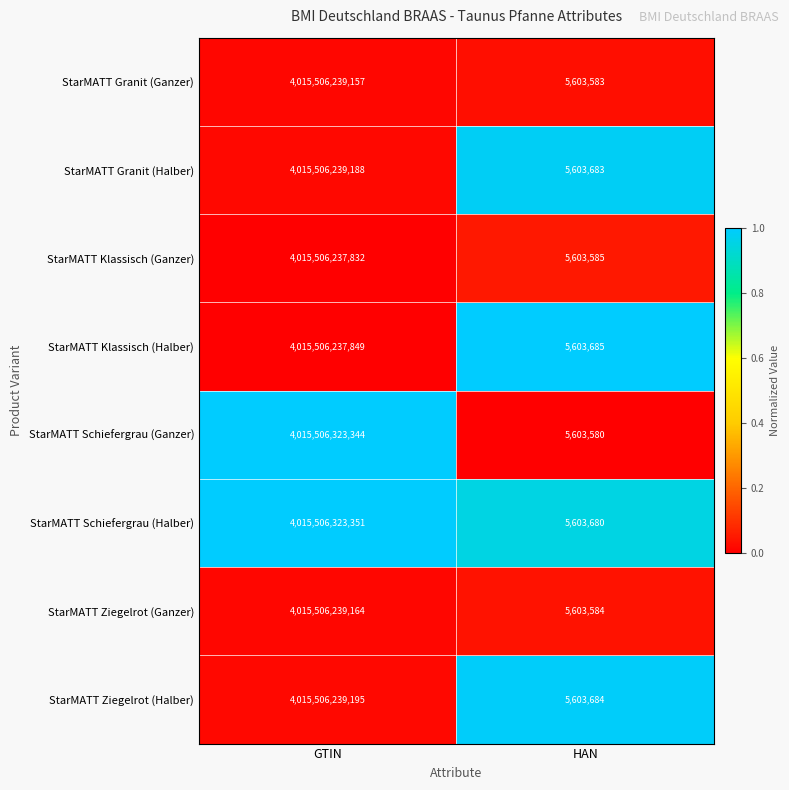

How many data points in StarMATT Klassisch (Halber) are less than 4015506237849?

1